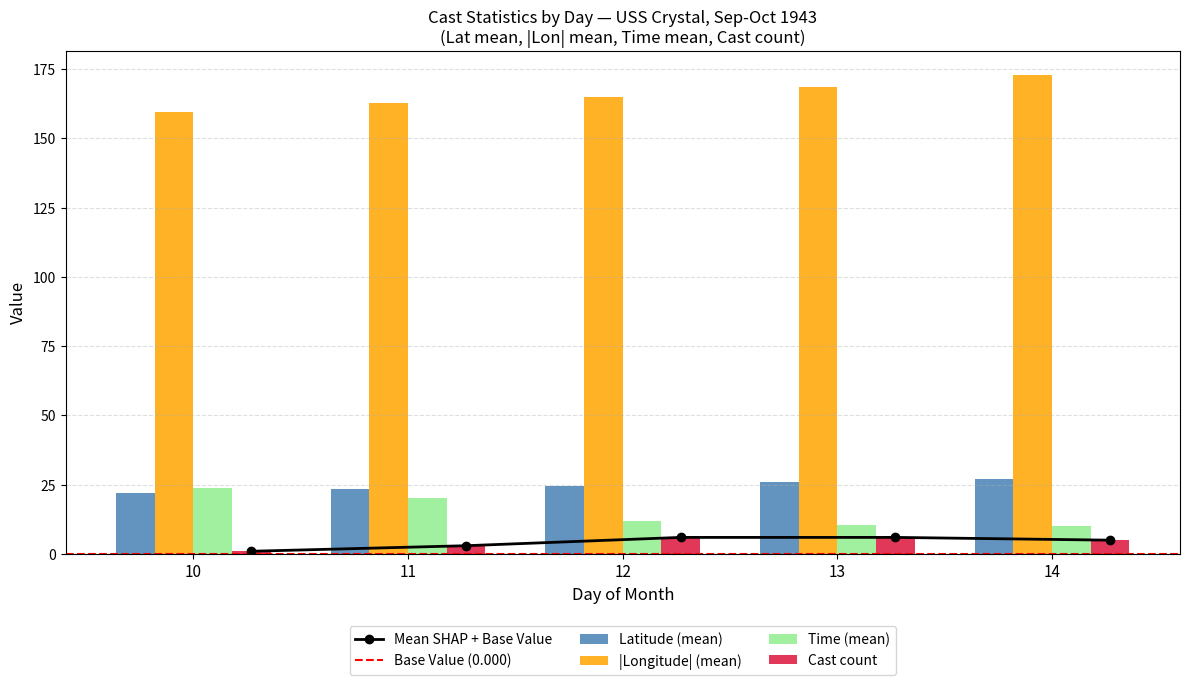

What is the sum of the Cast count values at 13 and 14?

11.0